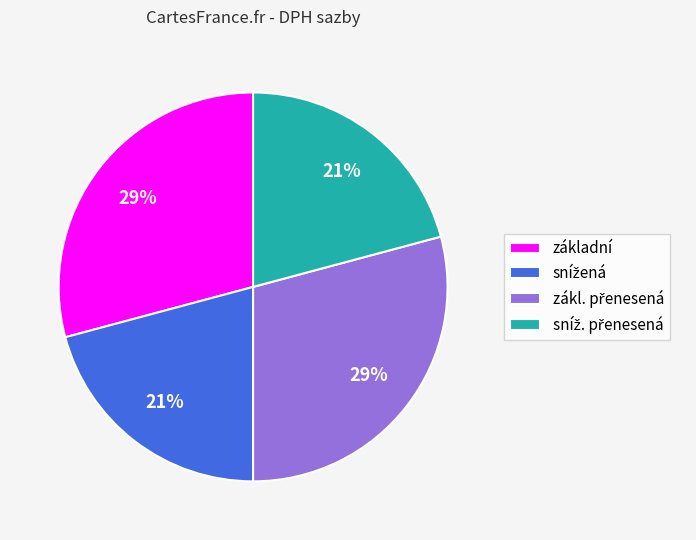

To the nearest percent, what portion does základní represent?

29%